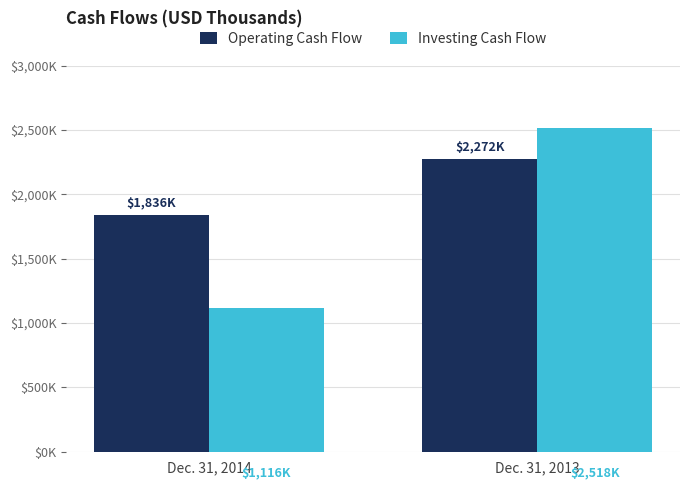

At how many categories does at least one series exceed 2281?

1